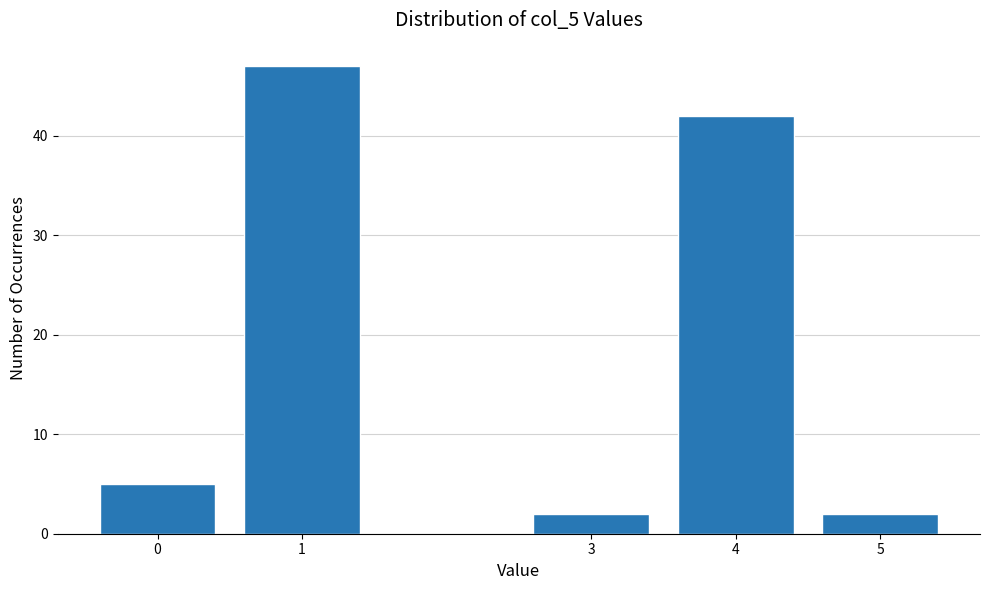

Reading right to left, what are all the values shown in this chart?

5=2	4=42	3=2	1=47	0=5